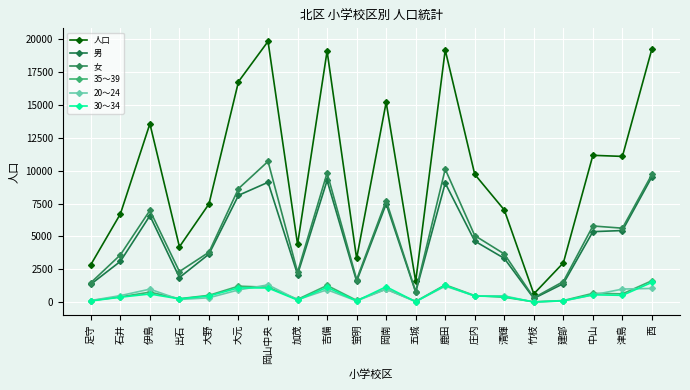

True or false: 女 and 人口 cross at least once.

False